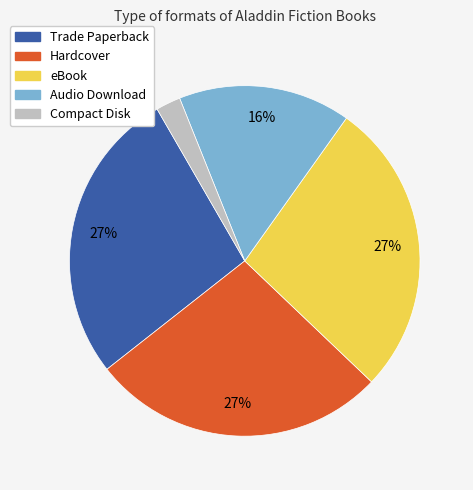

Is Compact Disk the majority of the pie?

No